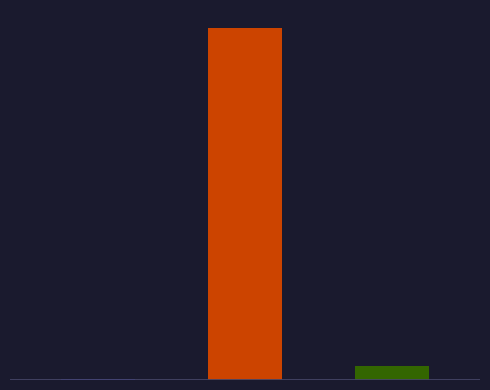

Is it true that Mar. 31, 2019 equals 8765136 at Common stock
shares outstanding?

True